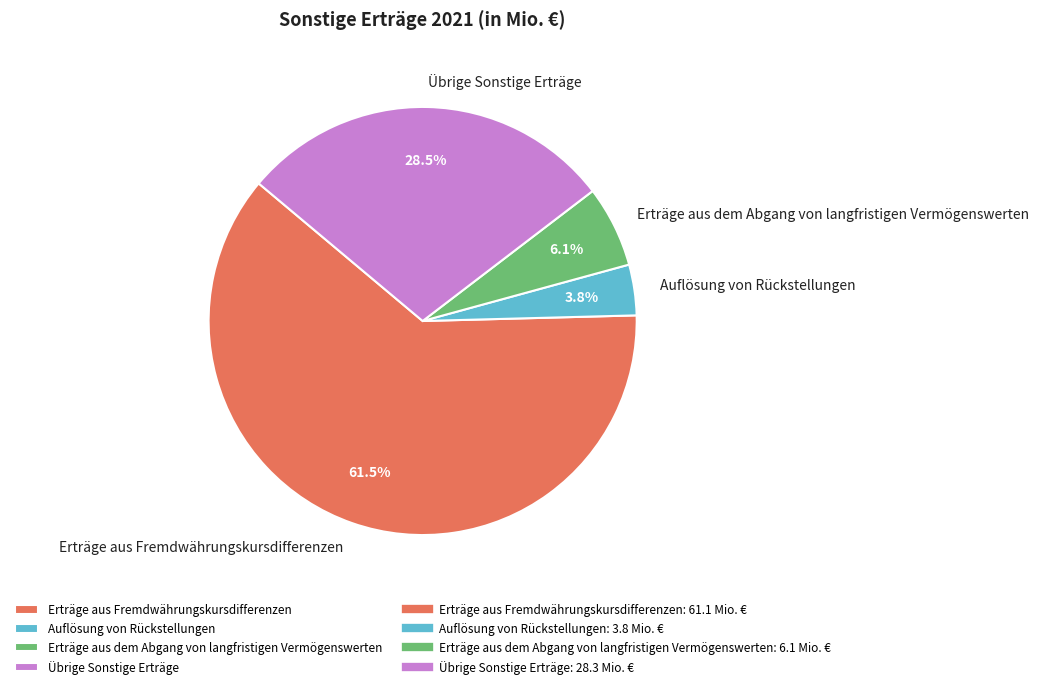

What is the majority slice?

Erträge aus Fremdwährungskursdifferenzen